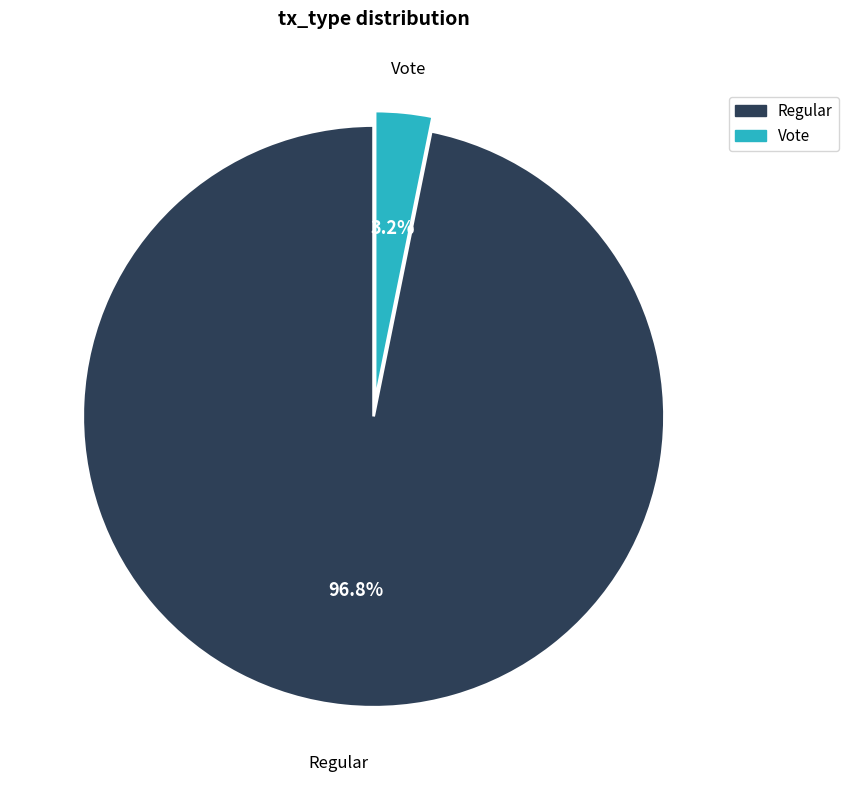

Count the number of slices in the pie.

2